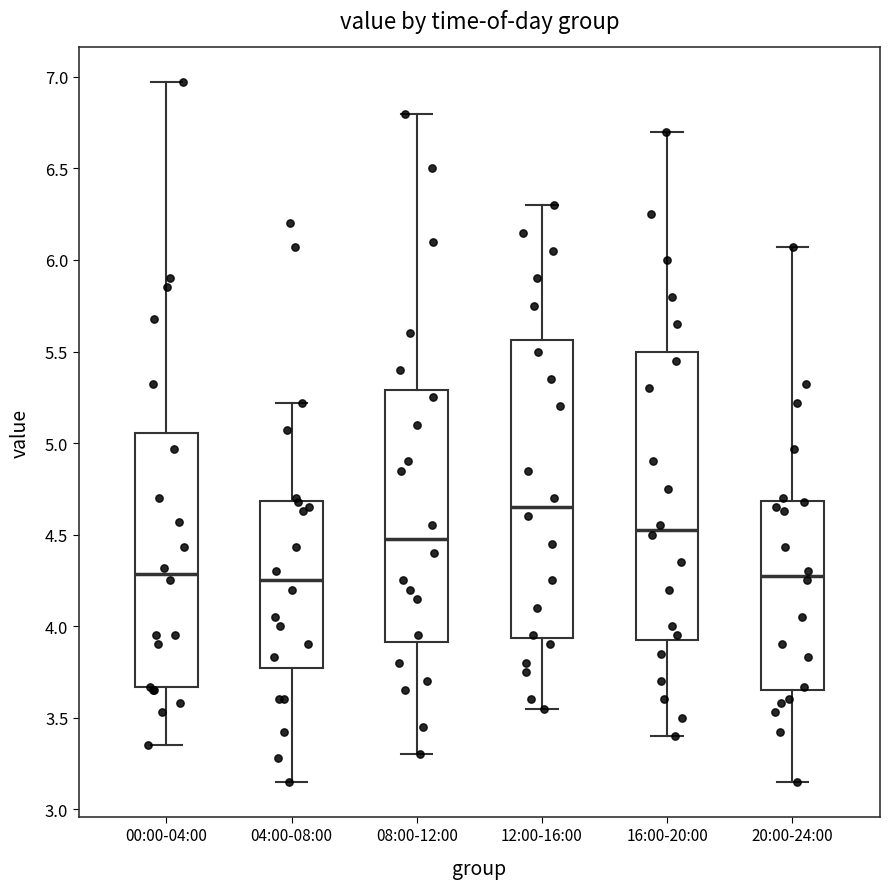

Reading left to right, transcribe this box plot: for each box, give where its median line is, the range the box spans, and where its two whiskers end, as read against the y-axis. The values are not printed on the chart, so give them approximately, as read against the axis.

00:00-04:00: median 4.30, box 3.65 to 5.05, whiskers 3.35 to 6.95
04:00-08:00: median 4.25, box 3.75 to 4.70, whiskers 3.15 to 5.20
08:00-12:00: median 4.50, box 3.90 to 5.30, whiskers 3.30 to 6.80
12:00-16:00: median 4.65, box 3.95 to 5.55, whiskers 3.55 to 6.30
16:00-20:00: median 4.55, box 3.95 to 5.50, whiskers 3.40 to 6.70
20:00-24:00: median 4.30, box 3.65 to 4.70, whiskers 3.15 to 6.05